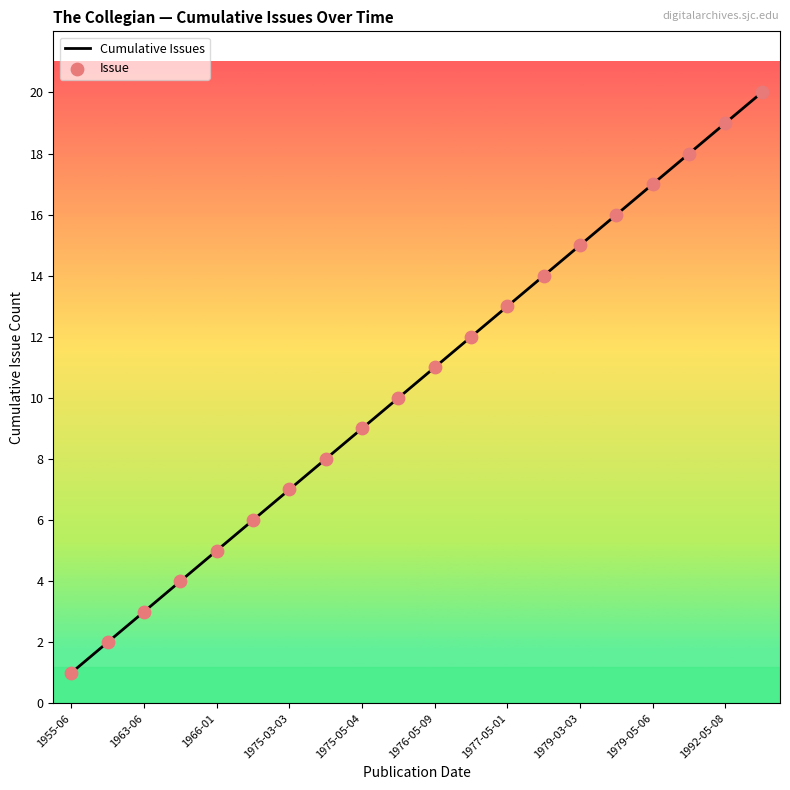

What is the maximum value shown in the chart?

20